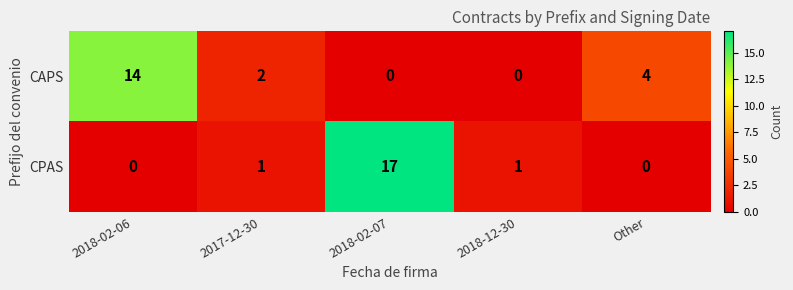

At which category is the sum across all series the highest?

2018-02-07